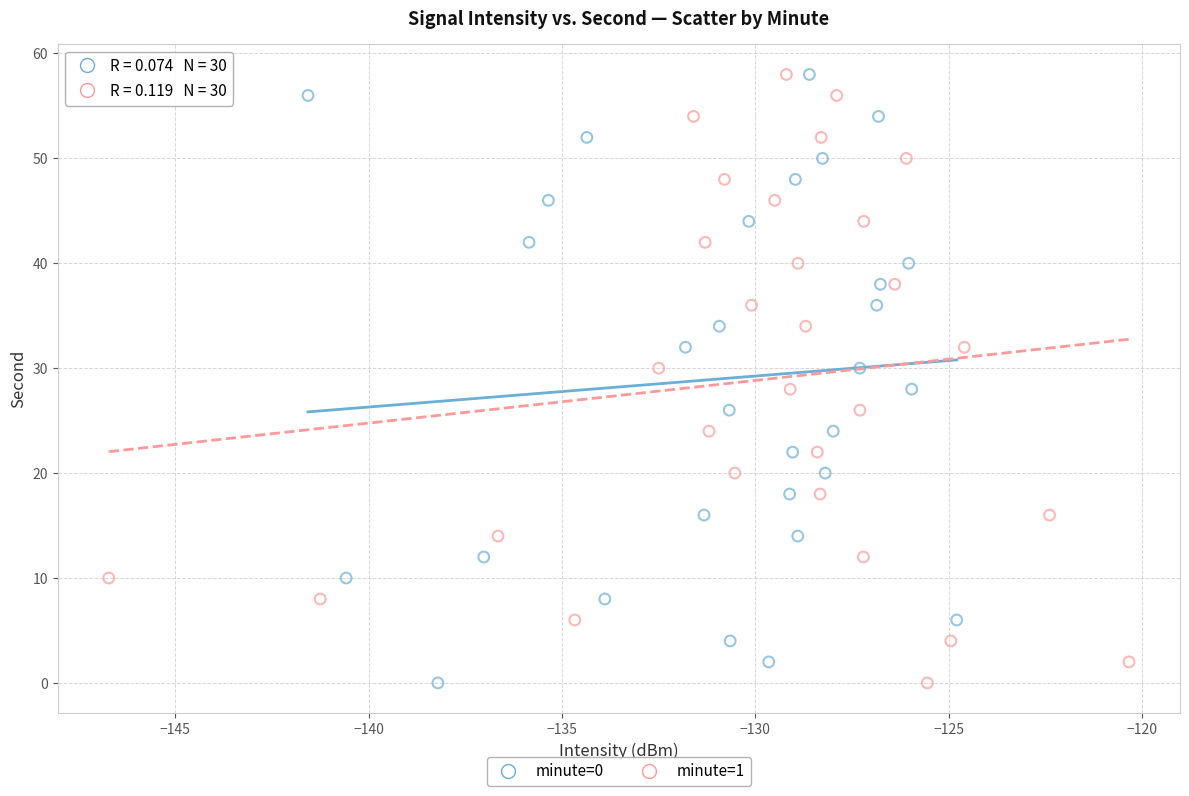

What are all the series names shown in the legend?

minute=0, minute=1